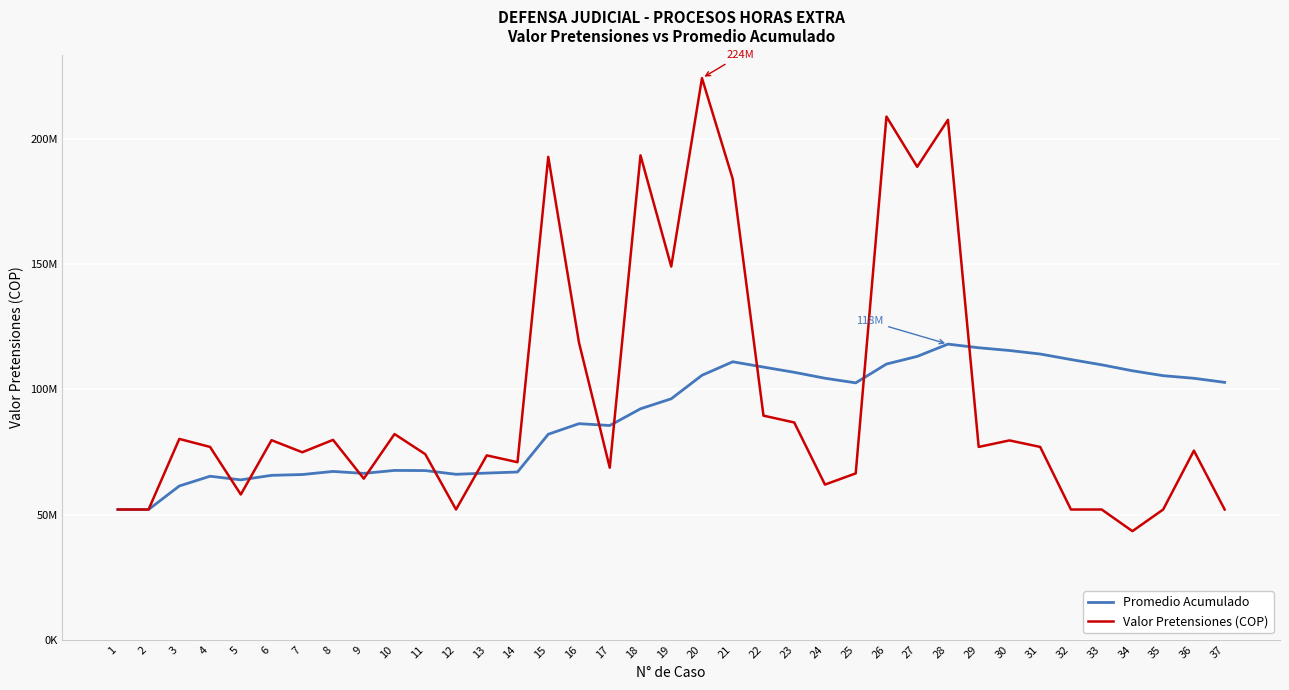

List the series in order of their overall mean, highest first.

Valor Pretensiones (COP), Promedio Acumulado